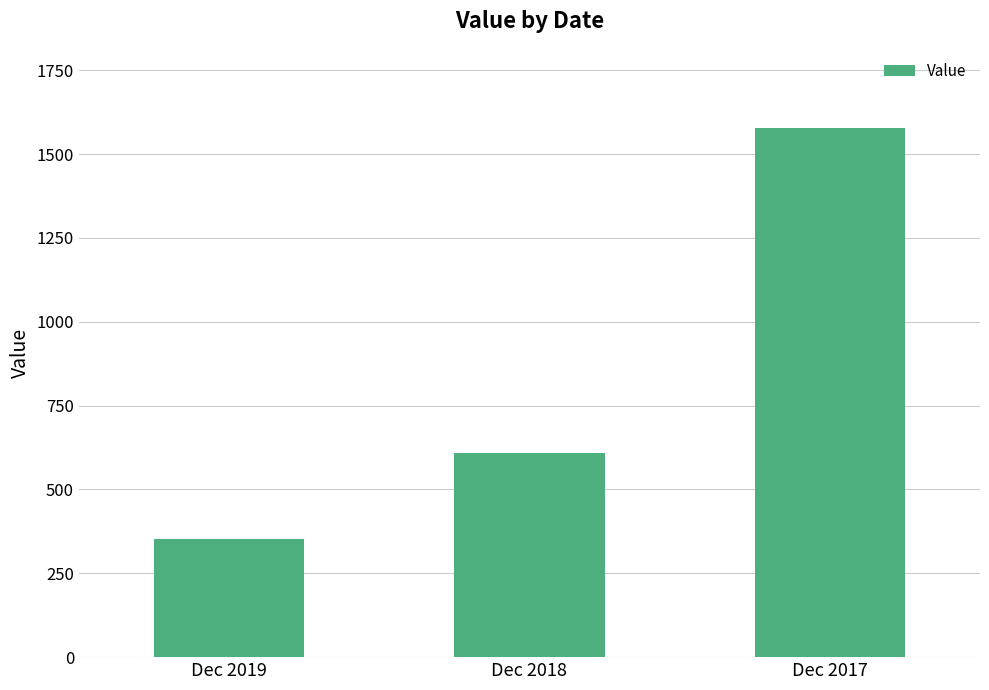

What is the value of the 1st bar from the left?

351.2